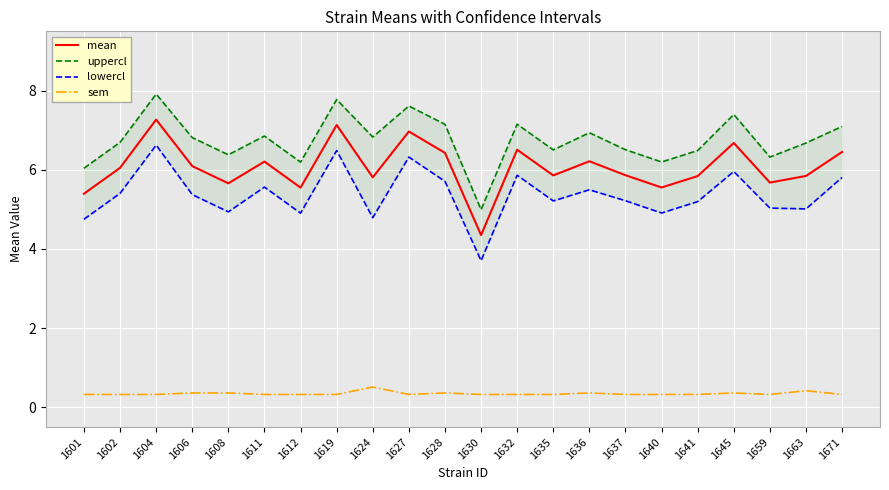

What is the value of the uppercl point at the 8th from the left?

7.8